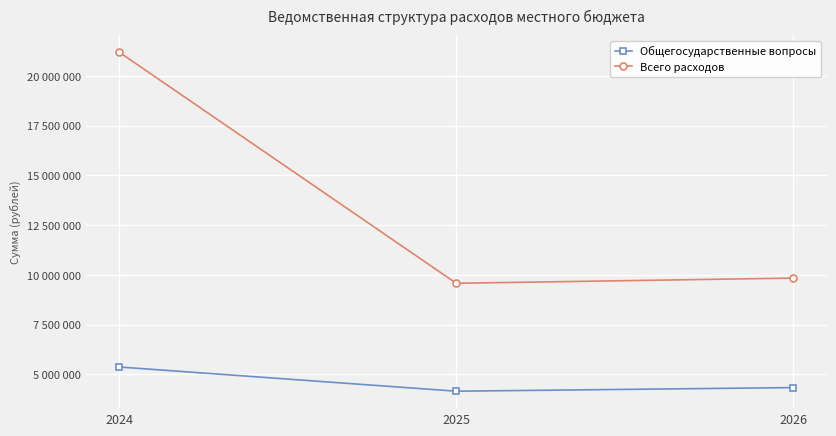

Does the chart have visible grid lines?

Yes